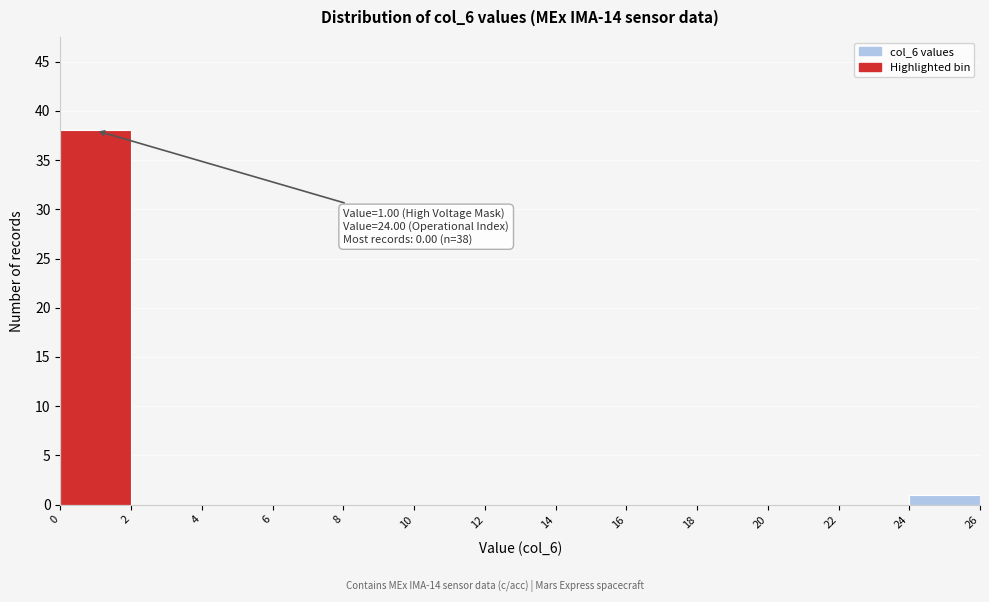

Which range on the x-axis has the tallest bar?

0 to 2